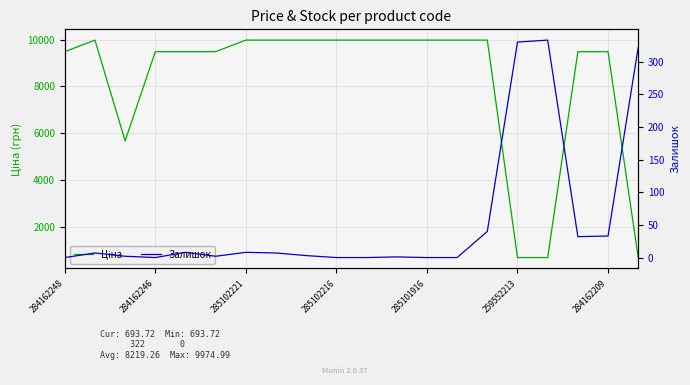

Does the chart have visible grid lines?

Yes